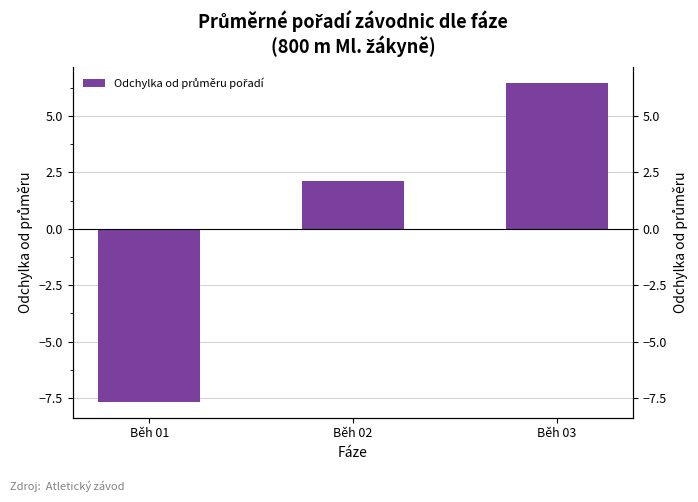

Reading right to left, list all the values displayed in this chart.

Běh 03=6.5	Běh 02=2.1	Běh 01=-7.7